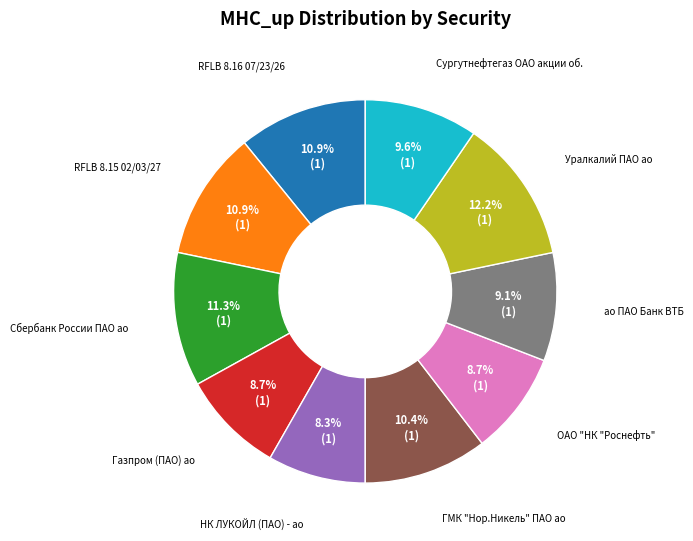

Is there a majority slice in this chart?

No